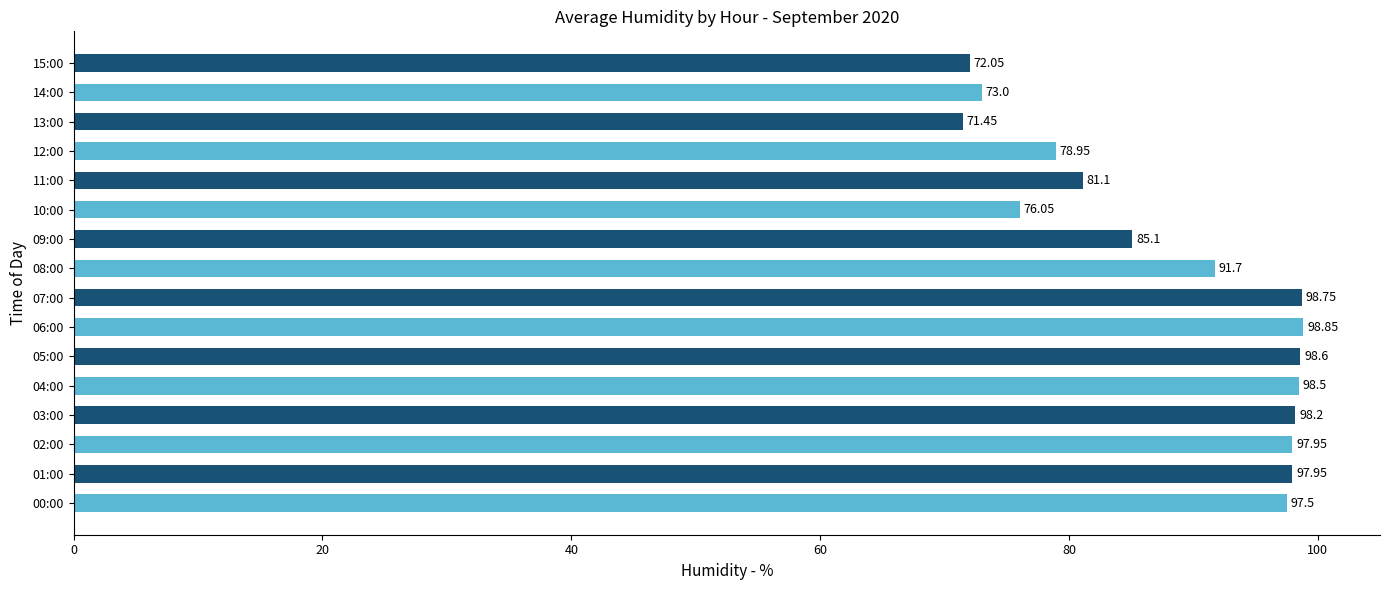

What is the ratio of the value at 06:00 to the value at 14:00?

1.4